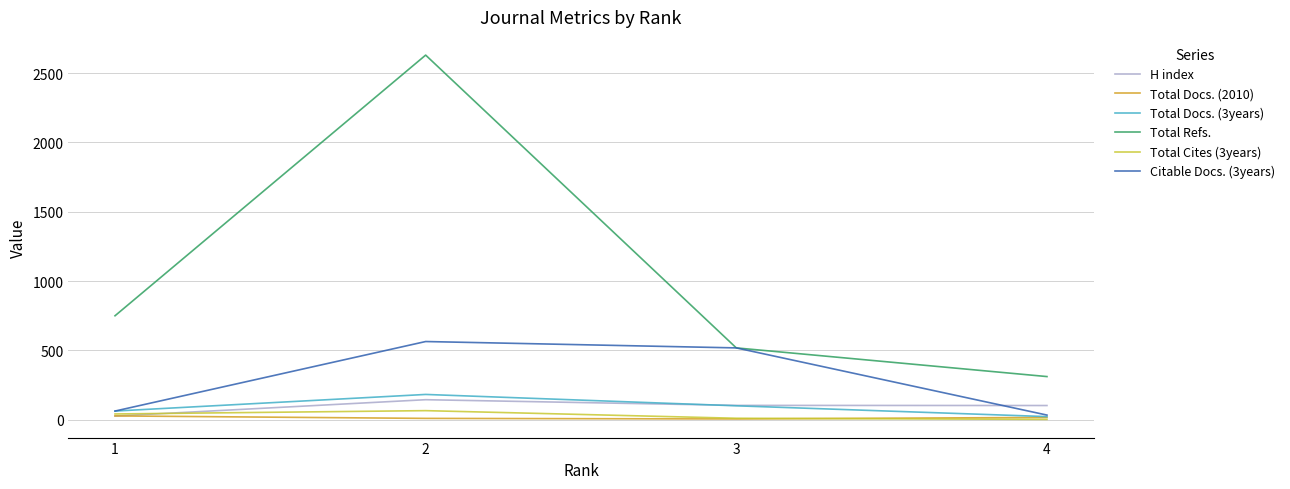

Is the value of Total Docs. (3years) at 3 greater than the value of H index at 2?

No